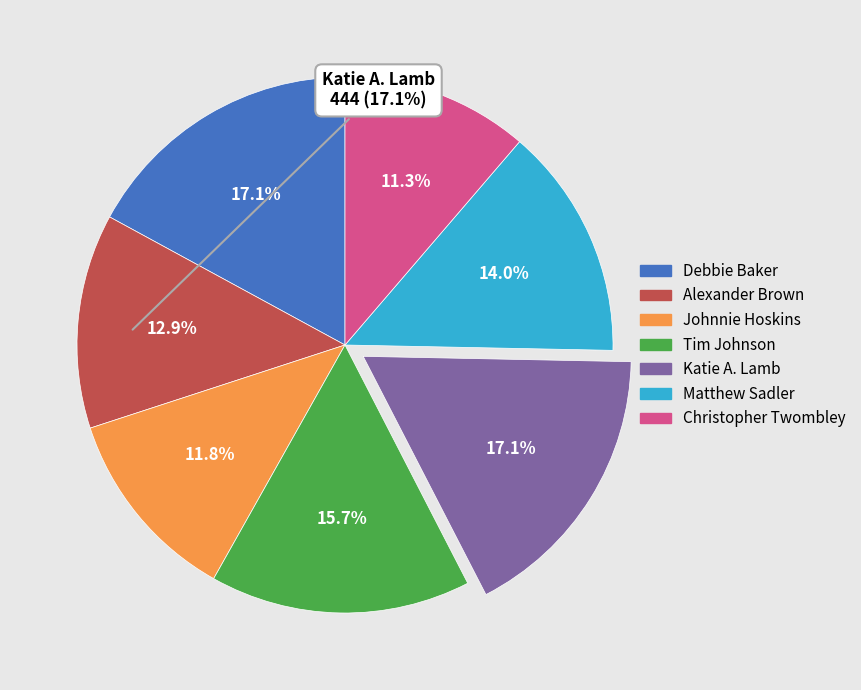

Is there a majority slice in this chart?

No